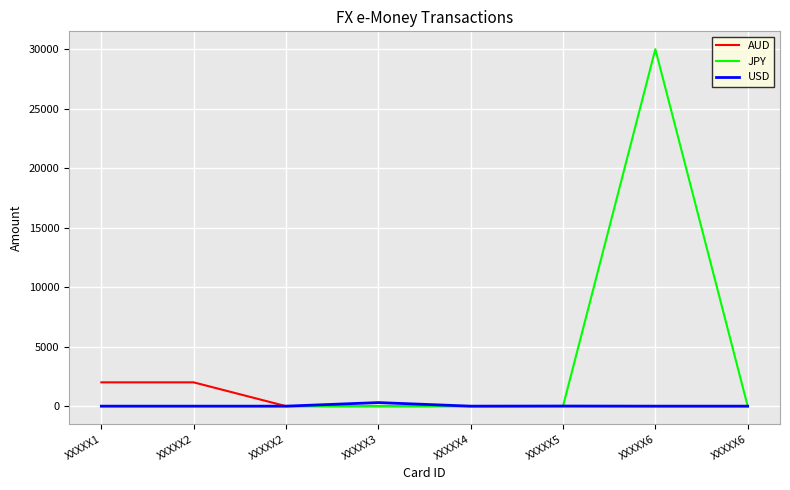

What are all the series names shown in the legend?

AUD, JPY, USD